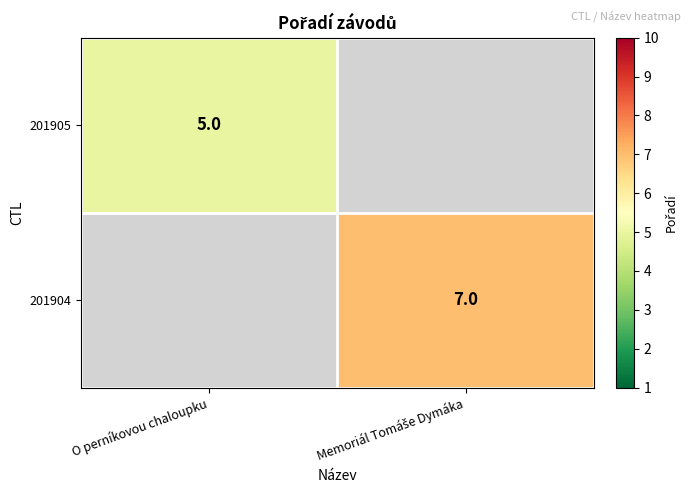

True or false: 201905 has a value of 5 at O perníkovou chaloupku.

True